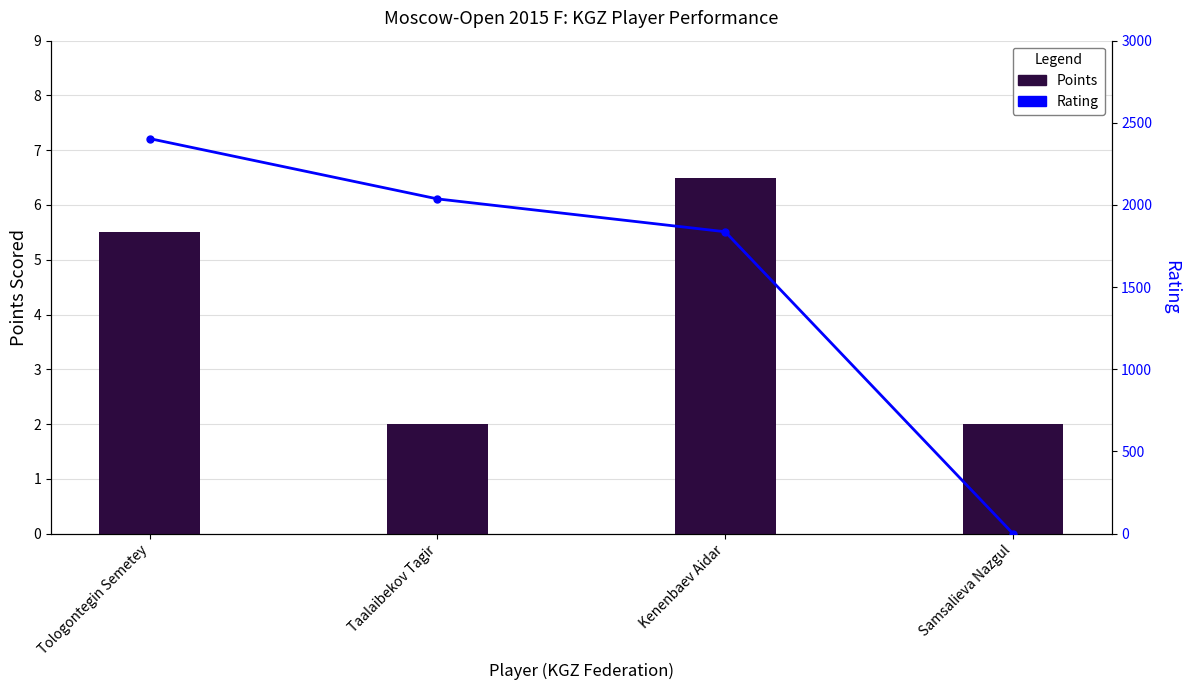

At how many categories does at least one series exceed 631?

3